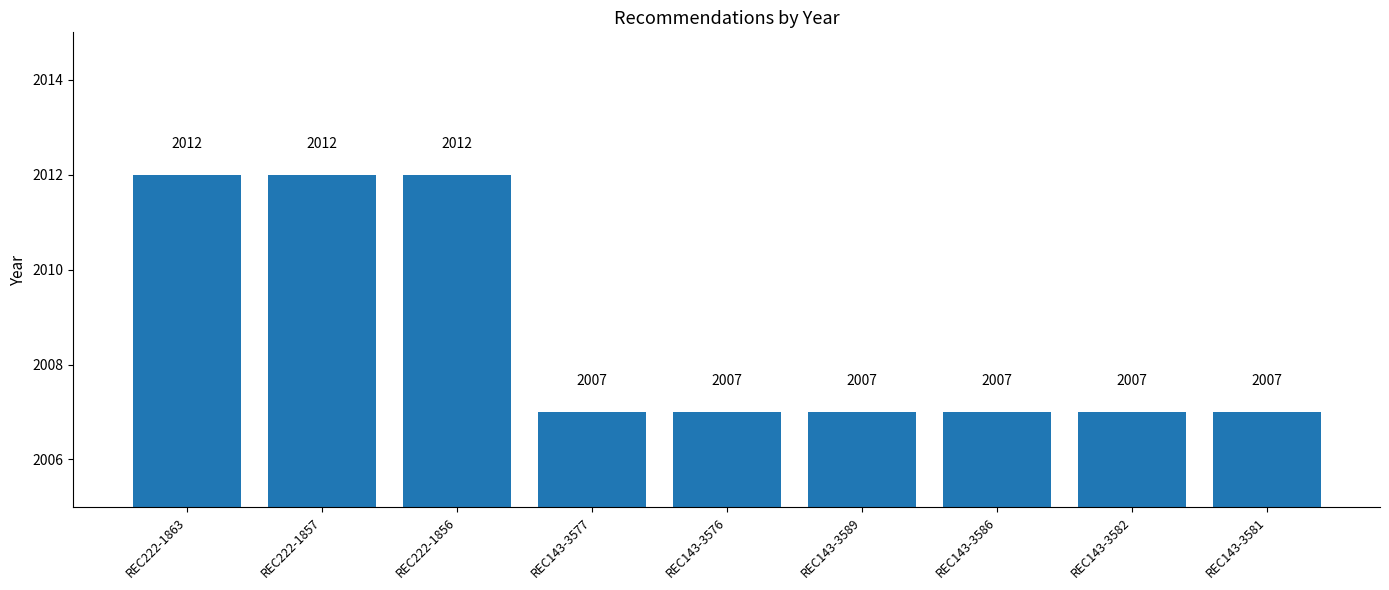

What position from the left is REC222-1856?

3